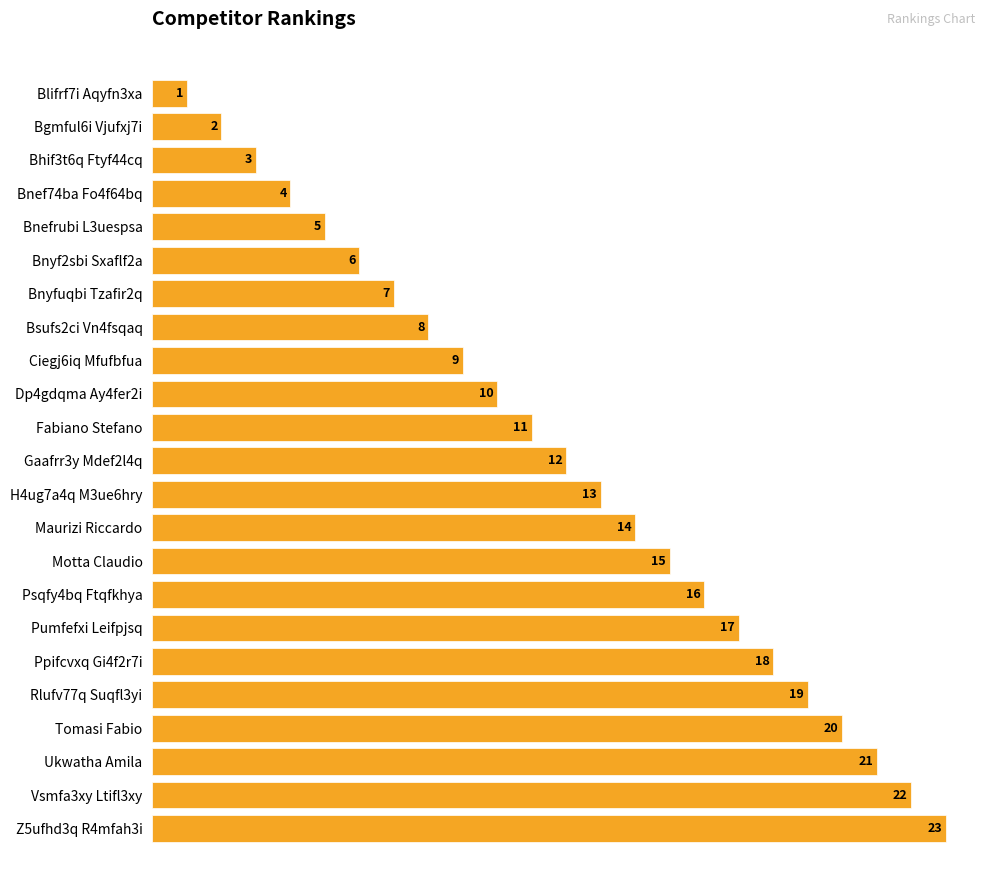

Which category has the highest value across all series?

Z5ufhd3q R4mfah3i